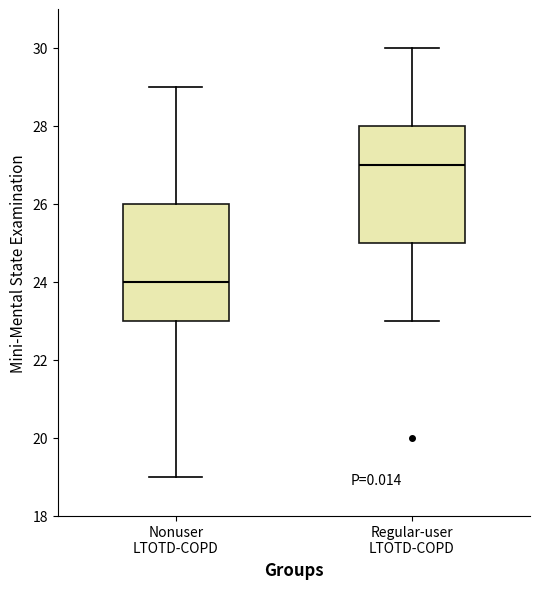

Reading left to right, read every box against the y-axis: the position of its median line, the range the box covers, and the ends of its whiskers. The values are not printed on the chart, so give them approximately, as read against the axis.

Nonuser LTOTD-COPD: median 24, box 23 to 26, whiskers 19 to 29
Regular-user LTOTD-COPD: median 27, box 25 to 28, whiskers 23 to 30